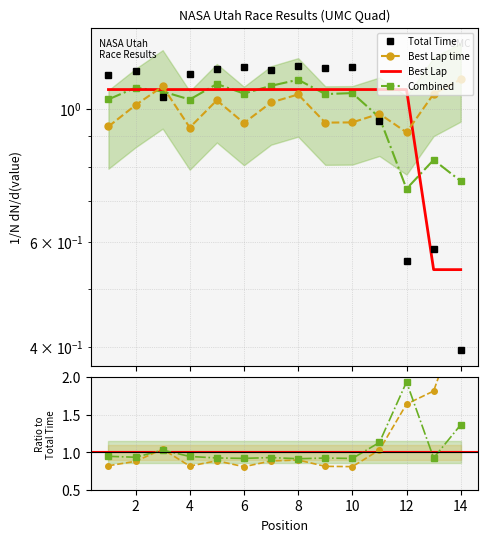

What is the difference between the maximum and second lowest values in the Total Time series?

0.6